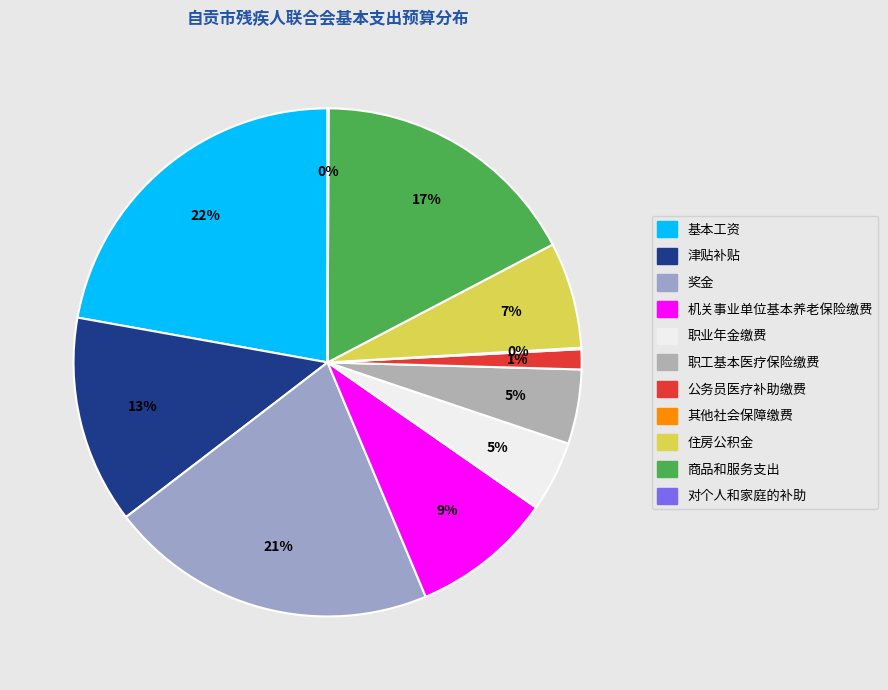

Is the sum of 职工基本医疗保险缴费 and 职业年金缴费 greater than half?

No